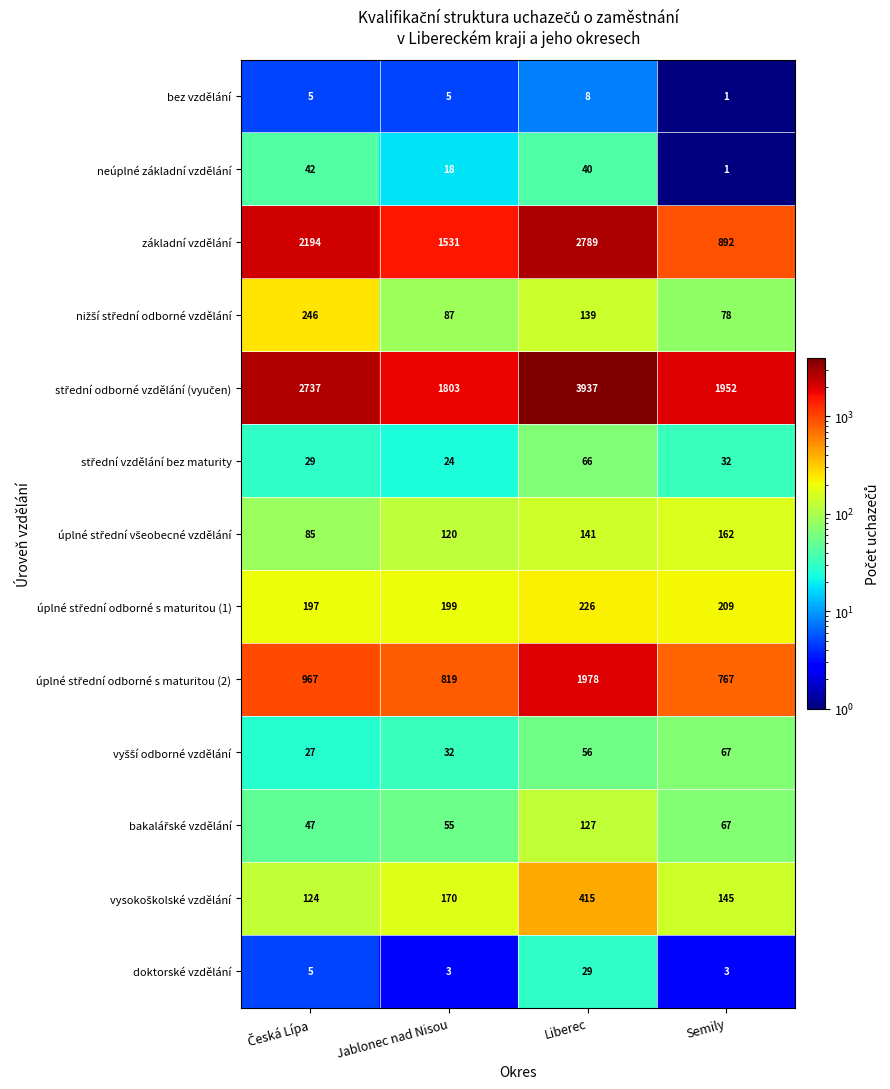

How many distinct data groups are displayed?

13